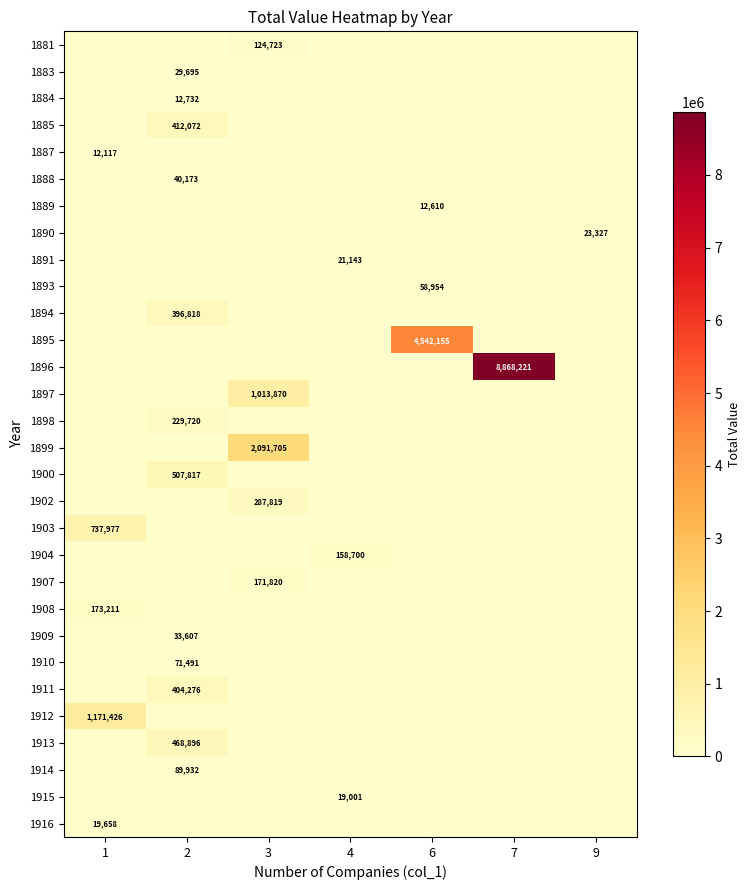

The 1895 series shows 2809523 at 9. True or false?

False